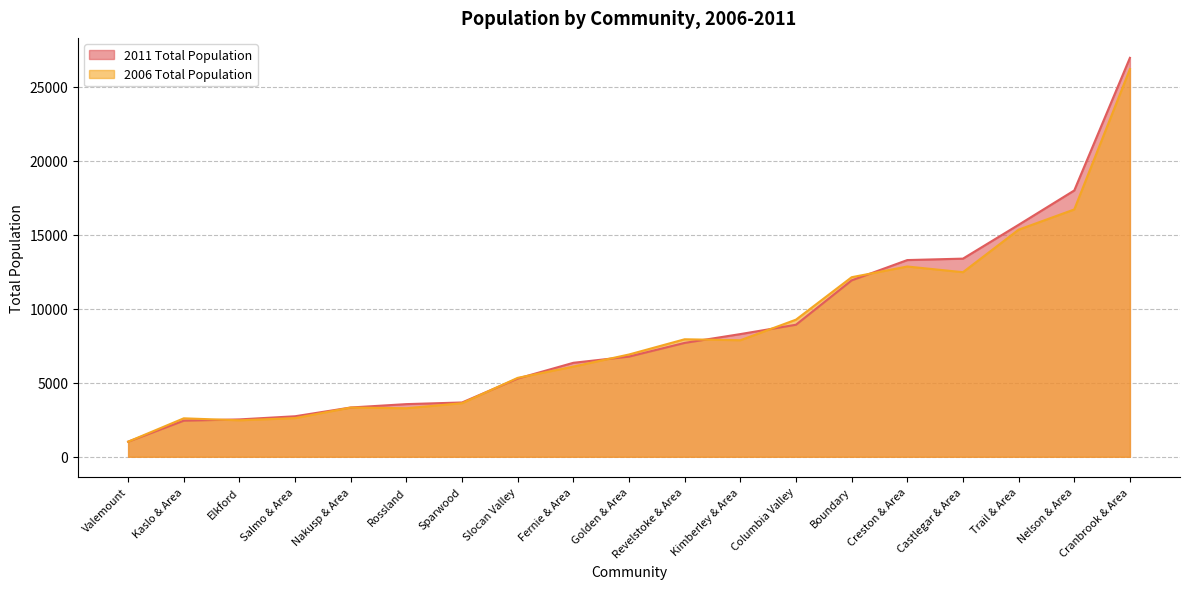

Which series has the widest spread of values?

2011 Total Population